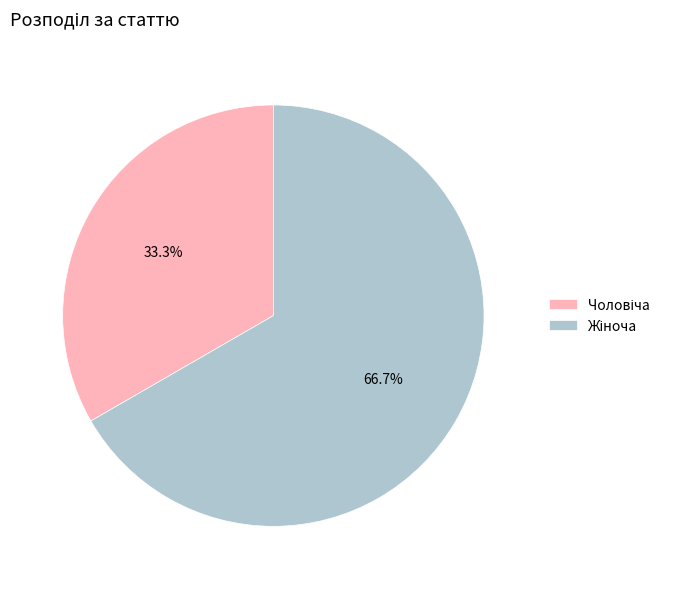

Does any single category account for the majority?

Yes